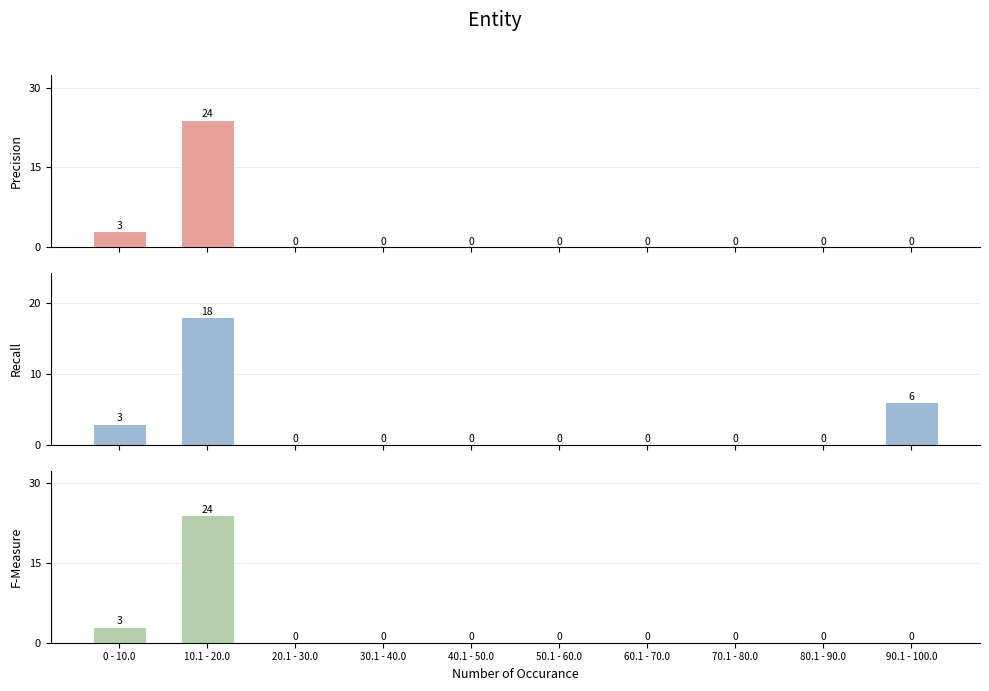

Which has a higher value, 0 - 10.0 or 10.1 - 20.0?

10.1 - 20.0